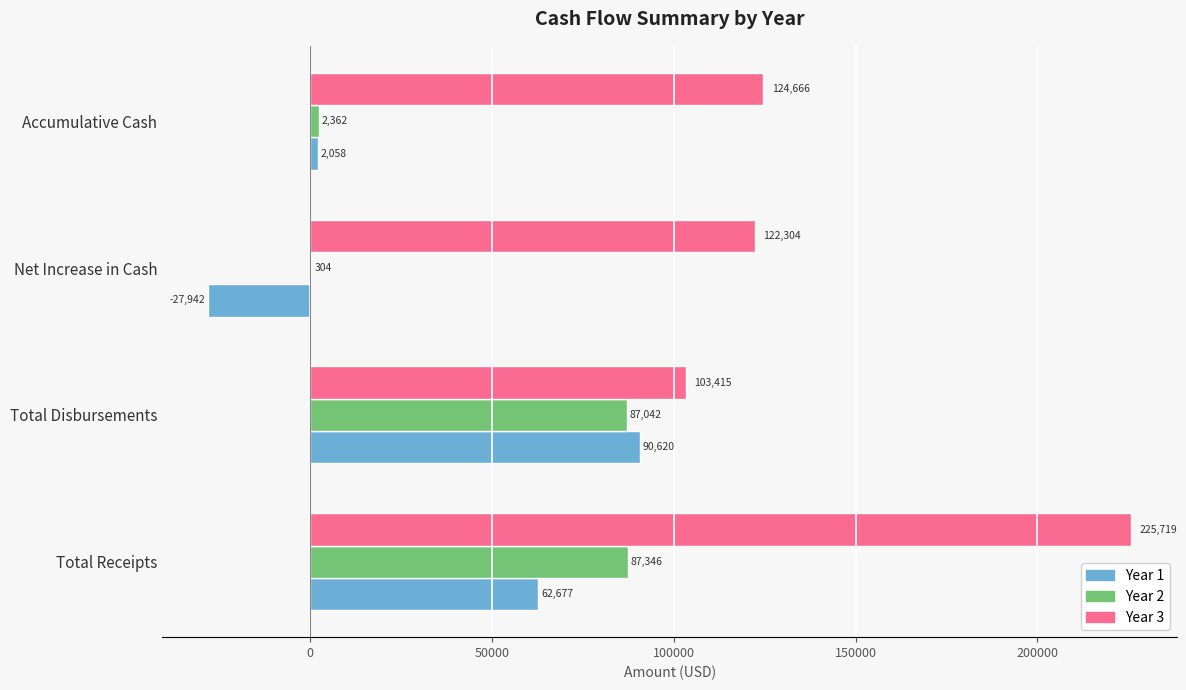

At which label is Year 1 closest to 31338?

Accumulative Cash